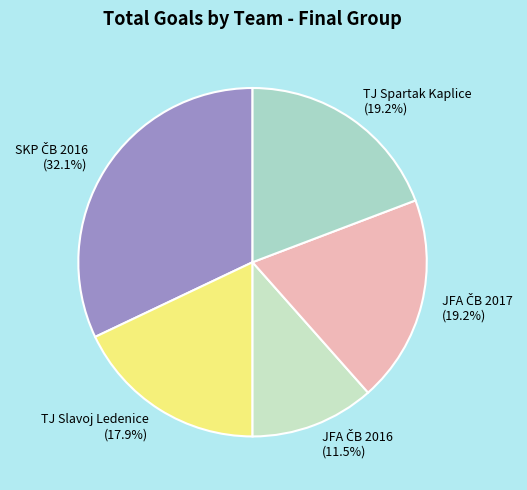

Is there any slice that represents more than half of the pie?

No